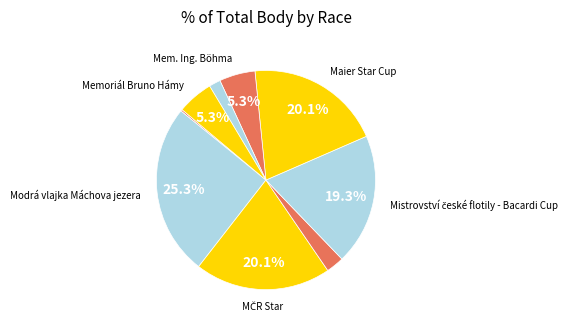

To the nearest percent, what is the difference between the largest and smallest slice percentages?

25%